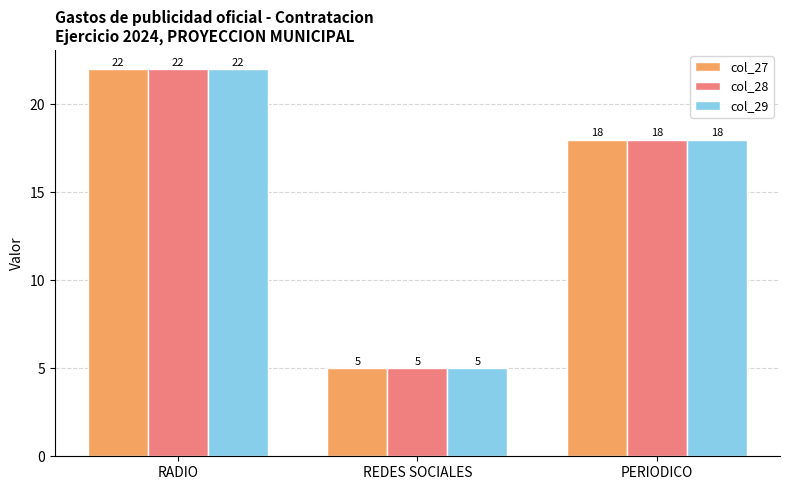

Reading right to left, extract all data points from this chart.

col_27: 18	5	22
col_28: 18	5	22
col_29: 18	5	22